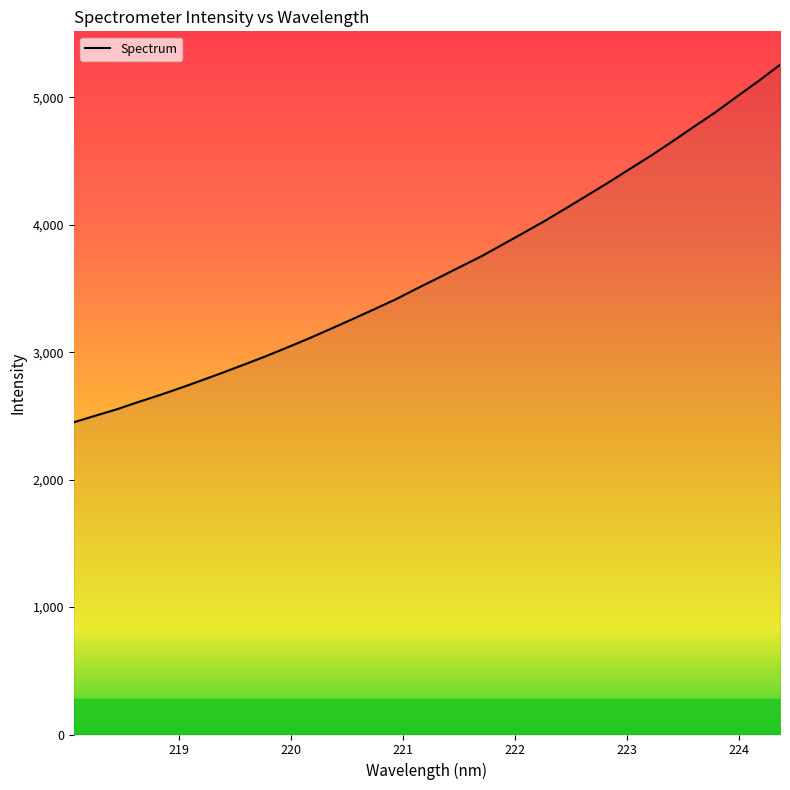

What is the smallest value displayed?

2450.3